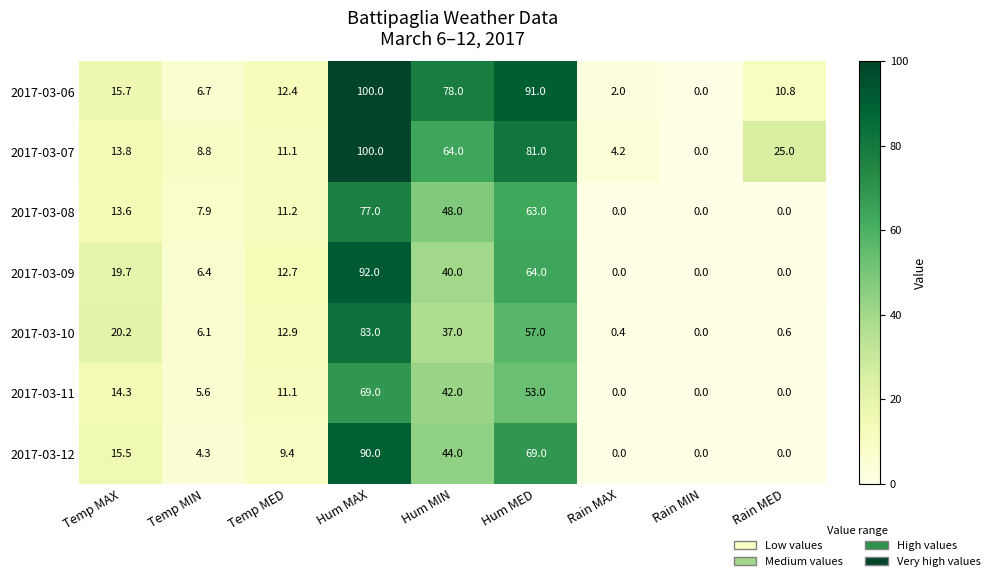

What is the difference between the highest and lowest values at Hum MAX?

31.0